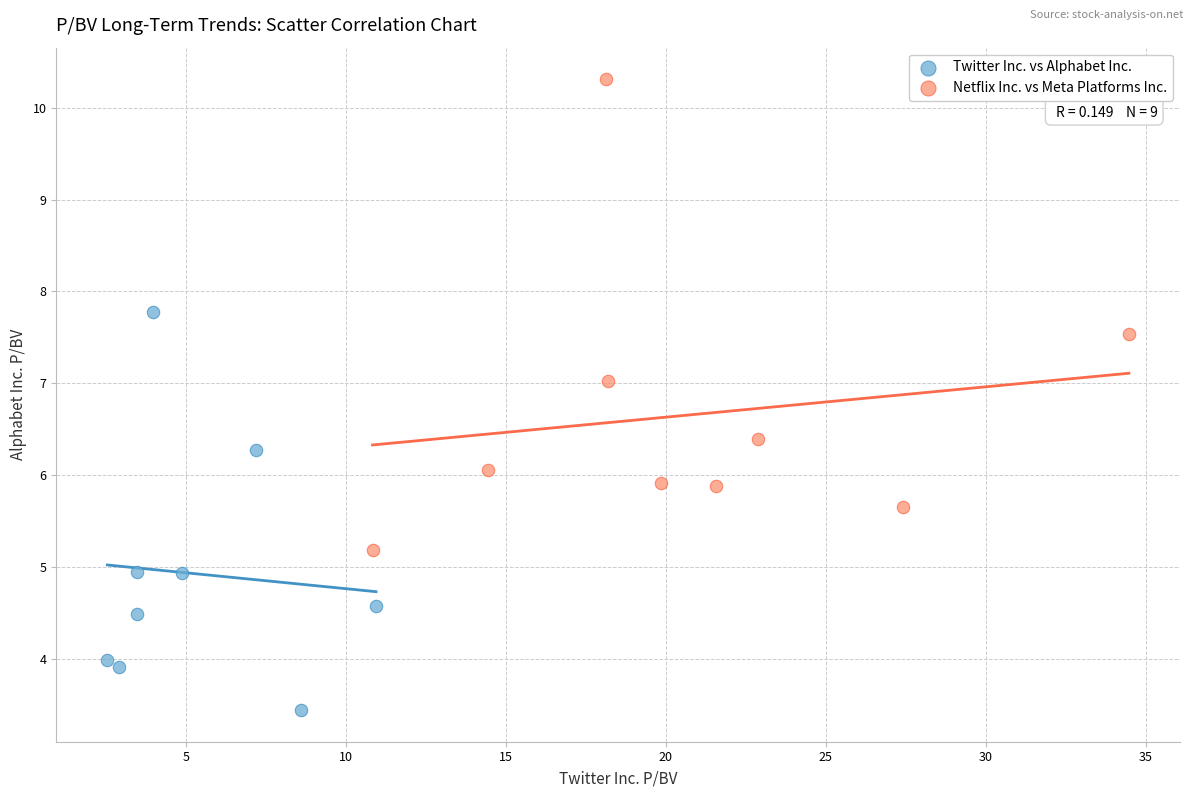

Which series has the widest spread of Y values?

Netflix Inc. vs Meta Platforms Inc.